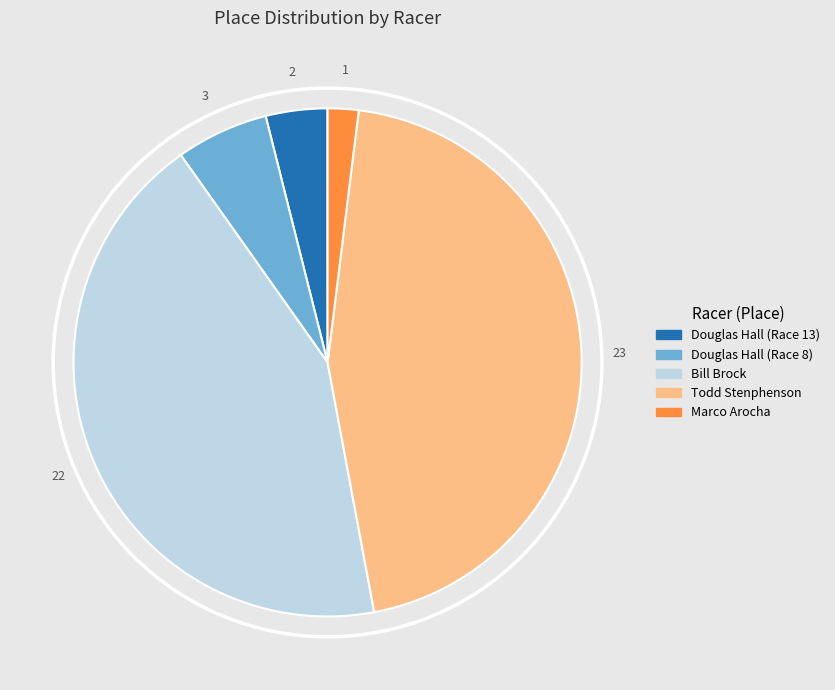

Which slice is the smallest?

Marco Arocha